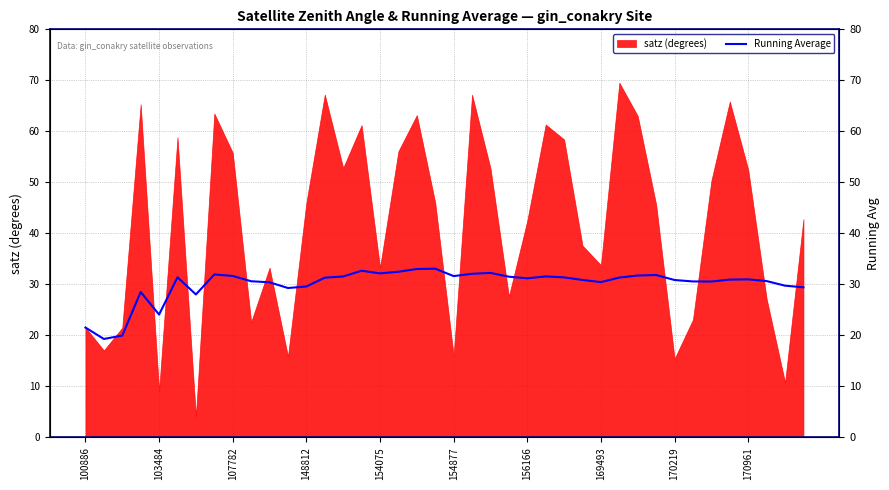

How many data points does each series have?

40